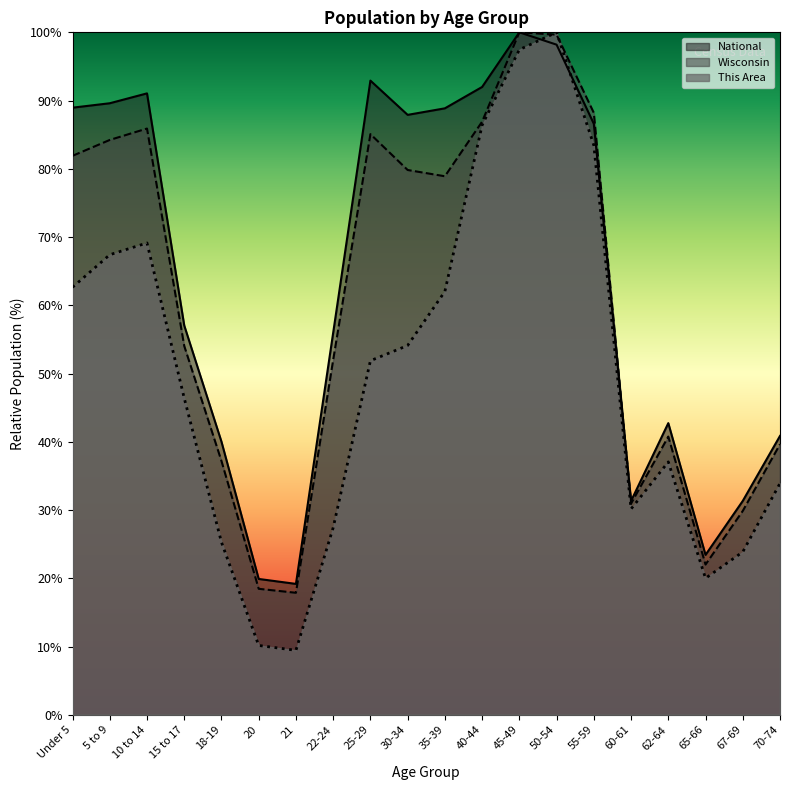

What is the label of the 9th point from the left?

25-29